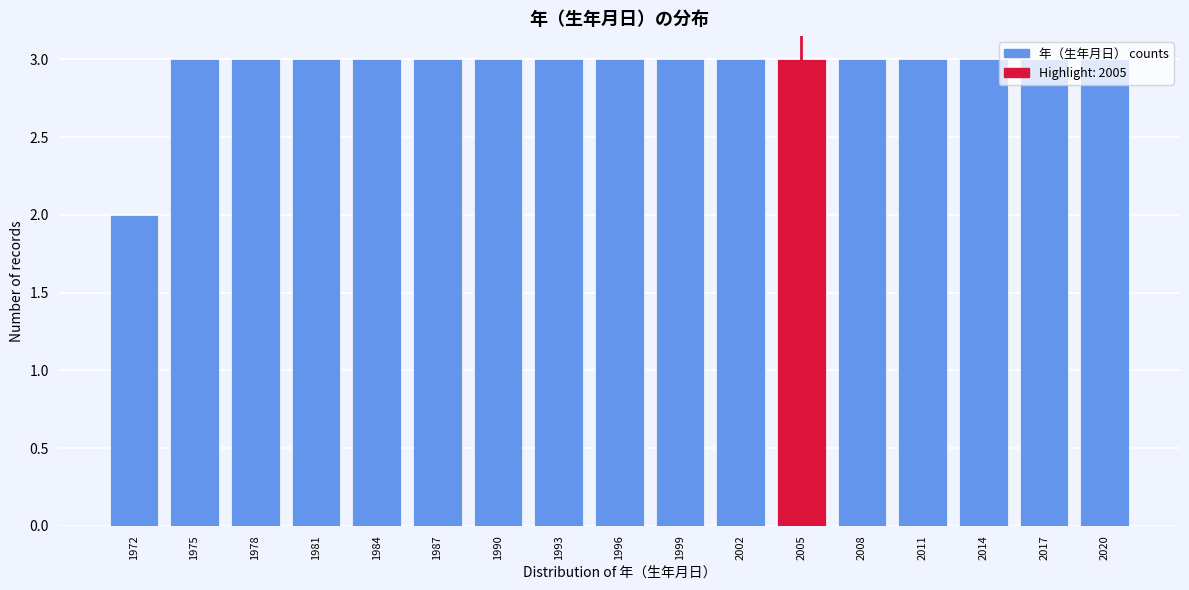

Approximately how many times larger is the value at 2002 compared to 1984?

1.0